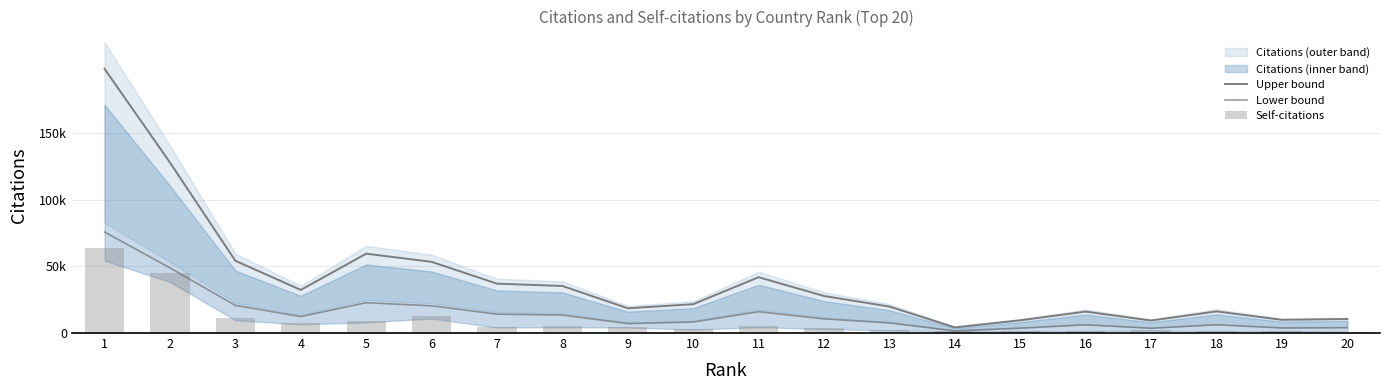

The value of Self-citations at 18 is 2604.8. True or false?

False